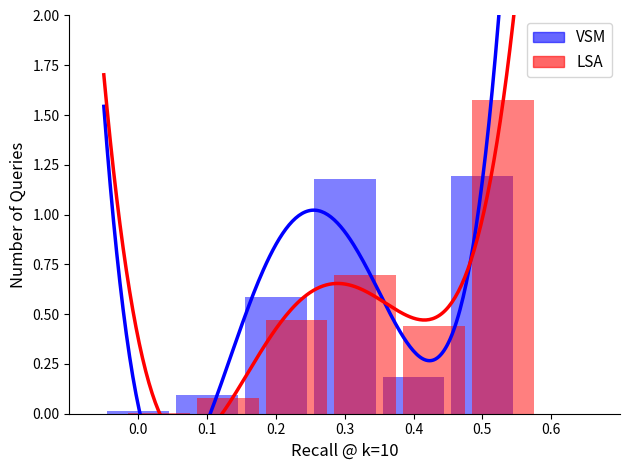

List the series in order of their peak value, highest first.

LSA, VSM